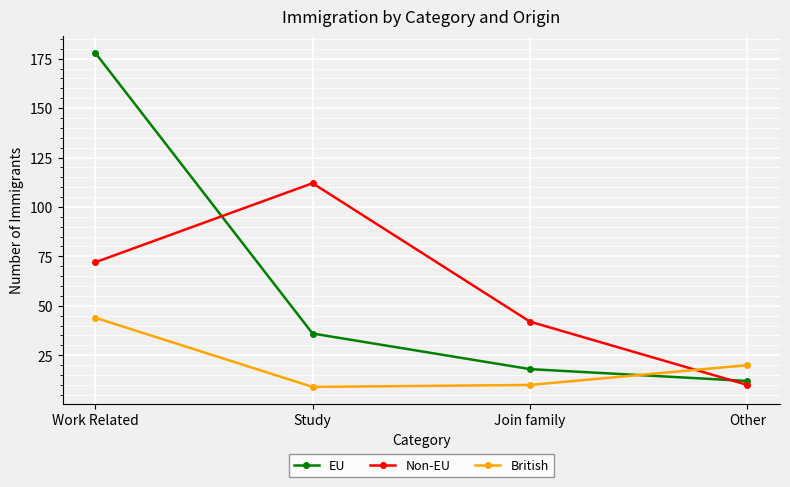

At how many categories does at least one series exceed 10?

4